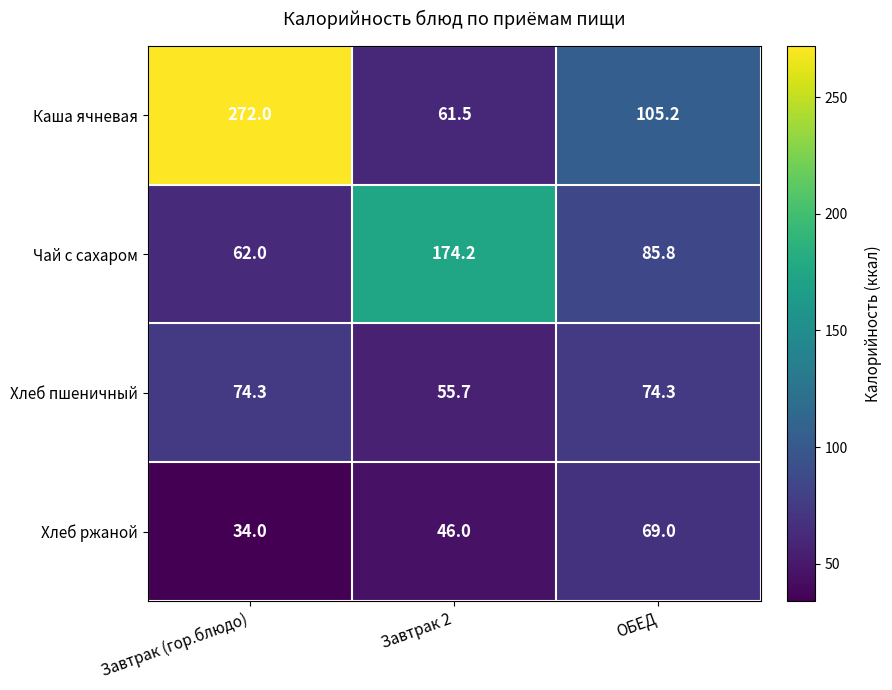

Is it true that Хлеб пшеничный equals 74.3 at Завтрак (гор.блюдо)?

True